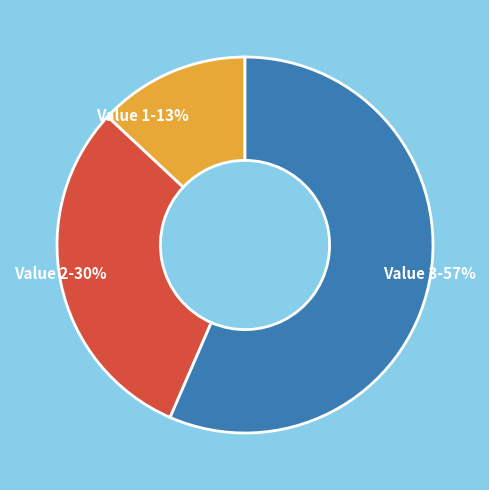

To the nearest percent, what is the combined percentage of Value 2 and Value 3?

87%